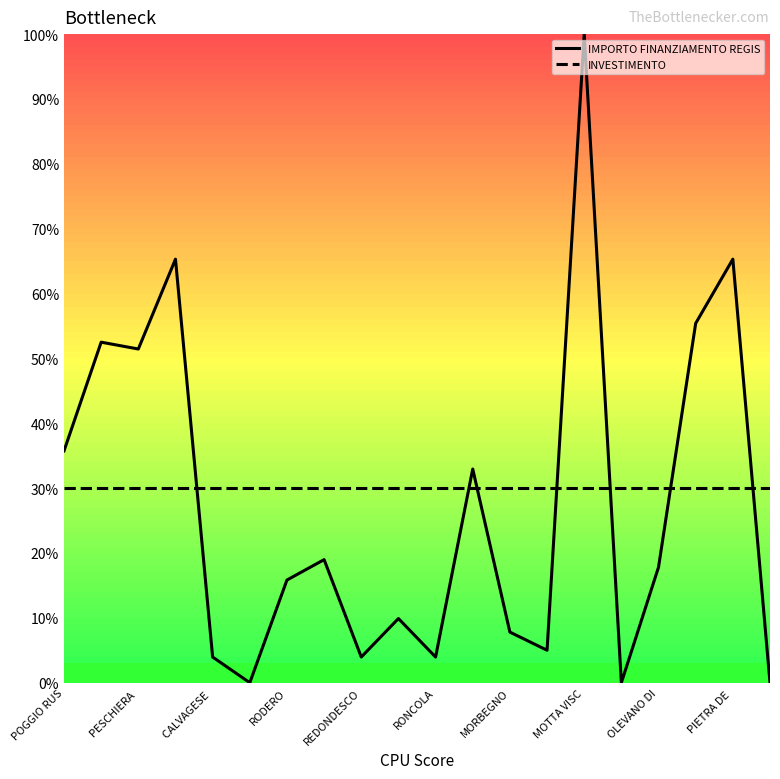

List the series in order of their peak value, highest first.

IMPORTO FINANZIAMENTO REGIS, INVESTIMENTO